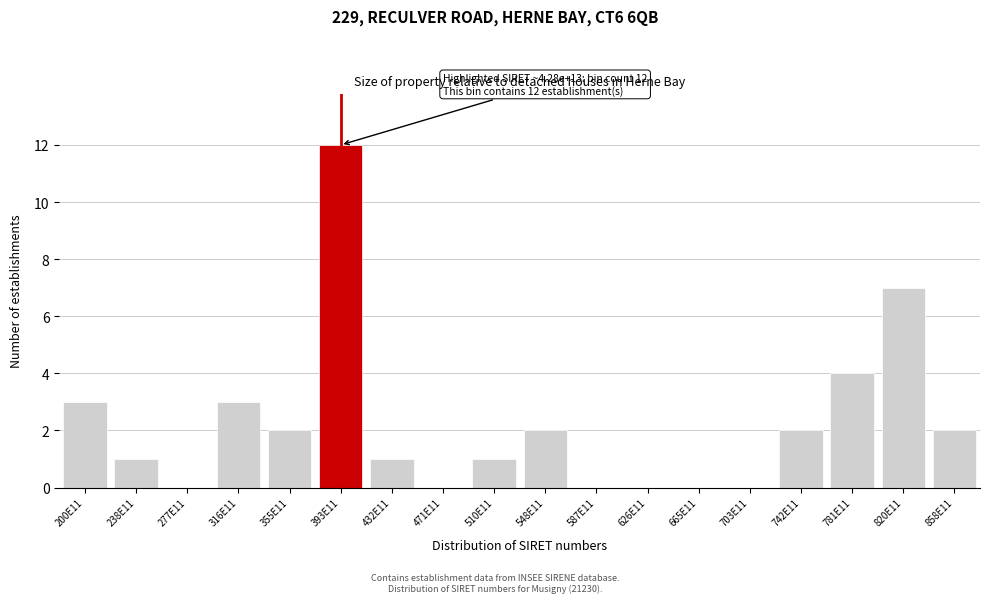

Reading left to right, list all the values displayed in this chart.

200E11=3	238E11=1	277E11=0	316E11=3	355E11=2	393E11=12	432E11=1	471E11=0	510E11=1	548E11=2	587E11=0	626E11=0	665E11=0	703E11=0	742E11=2	781E11=4	820E11=7	858E11=2